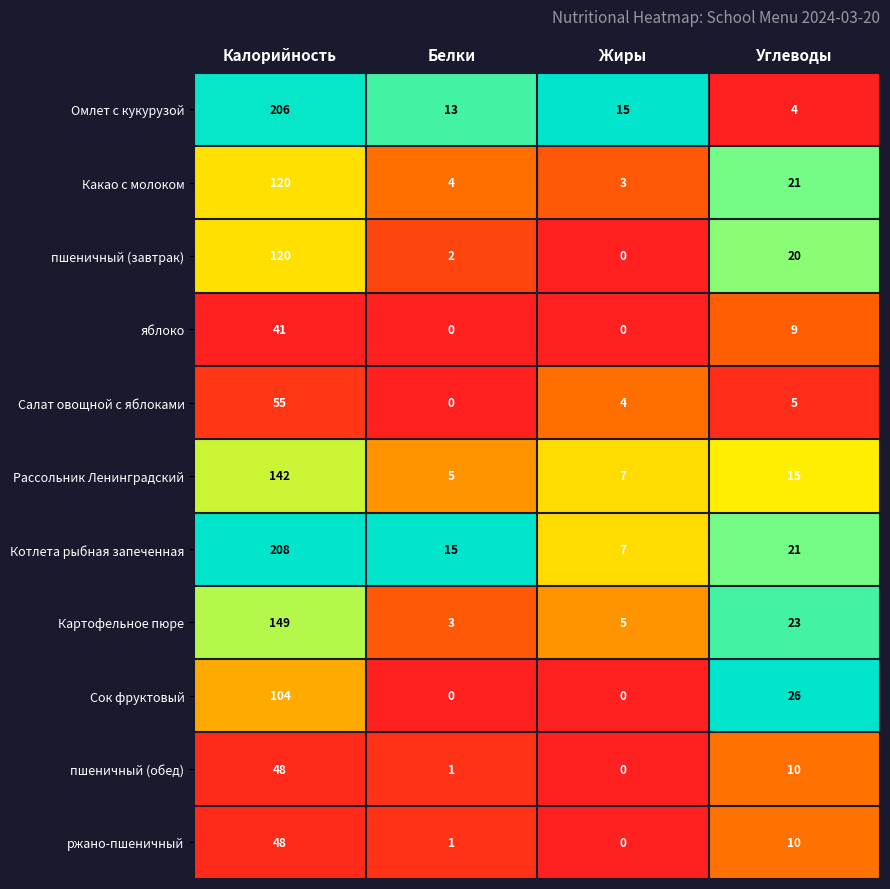

Between Калорийность and Жиры, which series saw the biggest shift?

Котлета рыбная запеченная